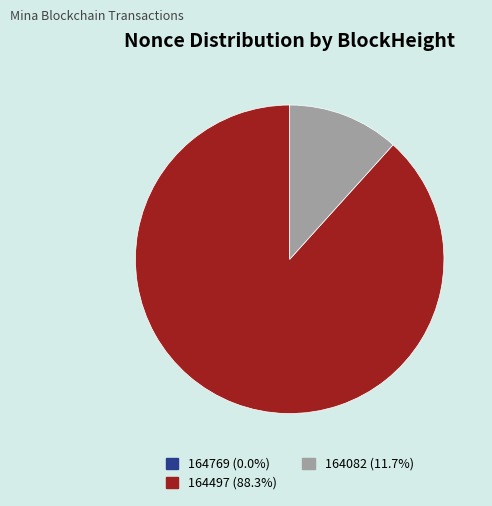

Is there a majority slice in this chart?

Yes